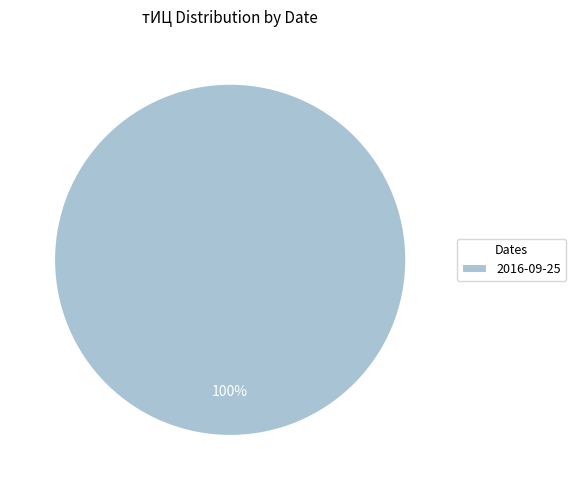

Count the number of slices in the pie.

1